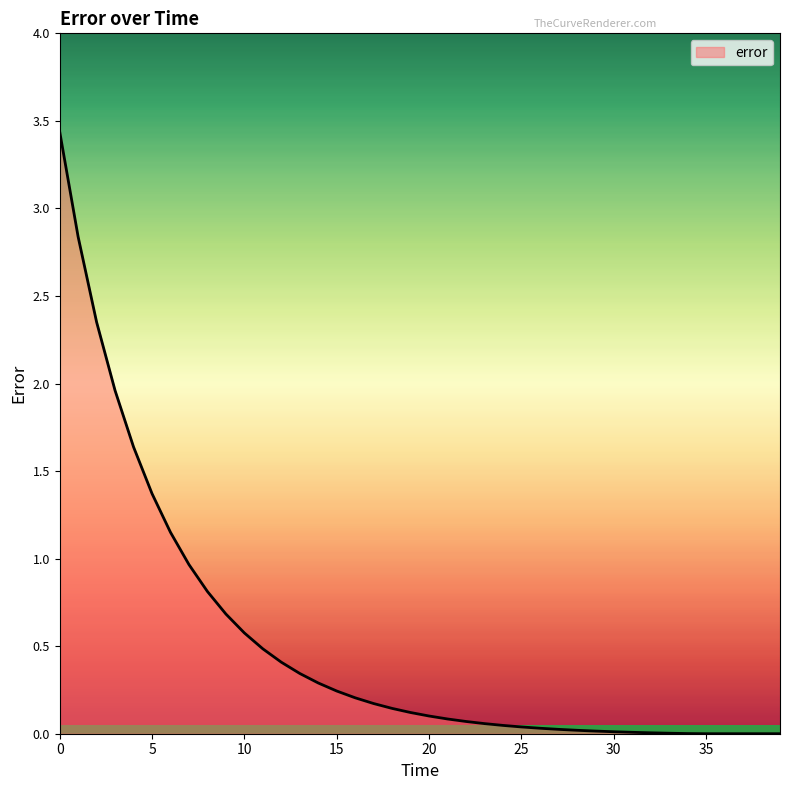

What is the greatest value displayed?

3.4